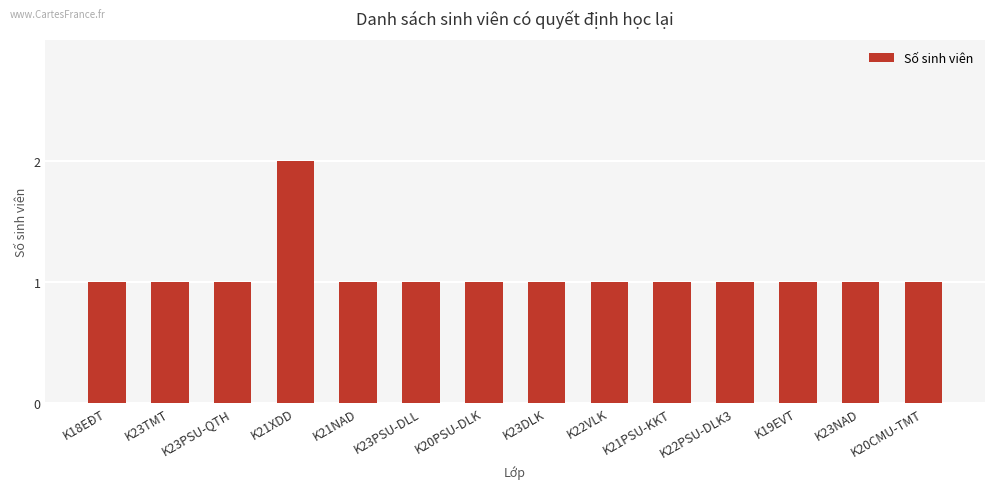

What is the sum of the values at K21PSU-KKT and K23NAD?

2